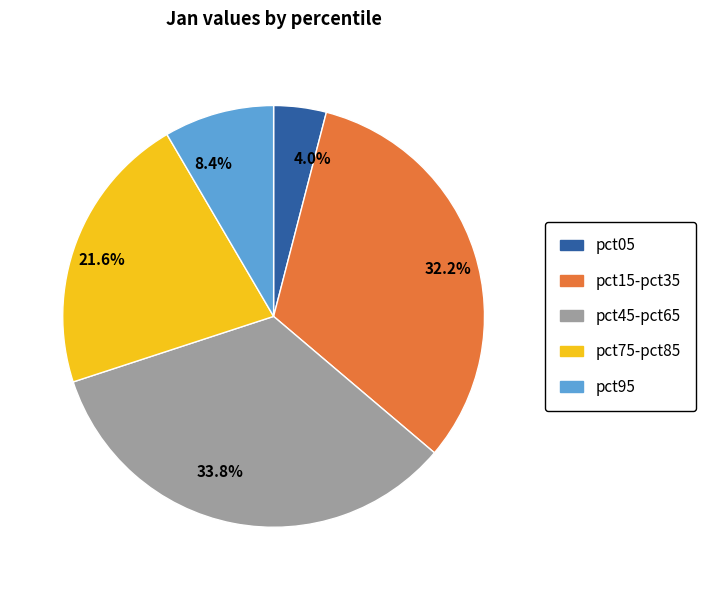

What is the largest slice in the pie chart?

33.8%